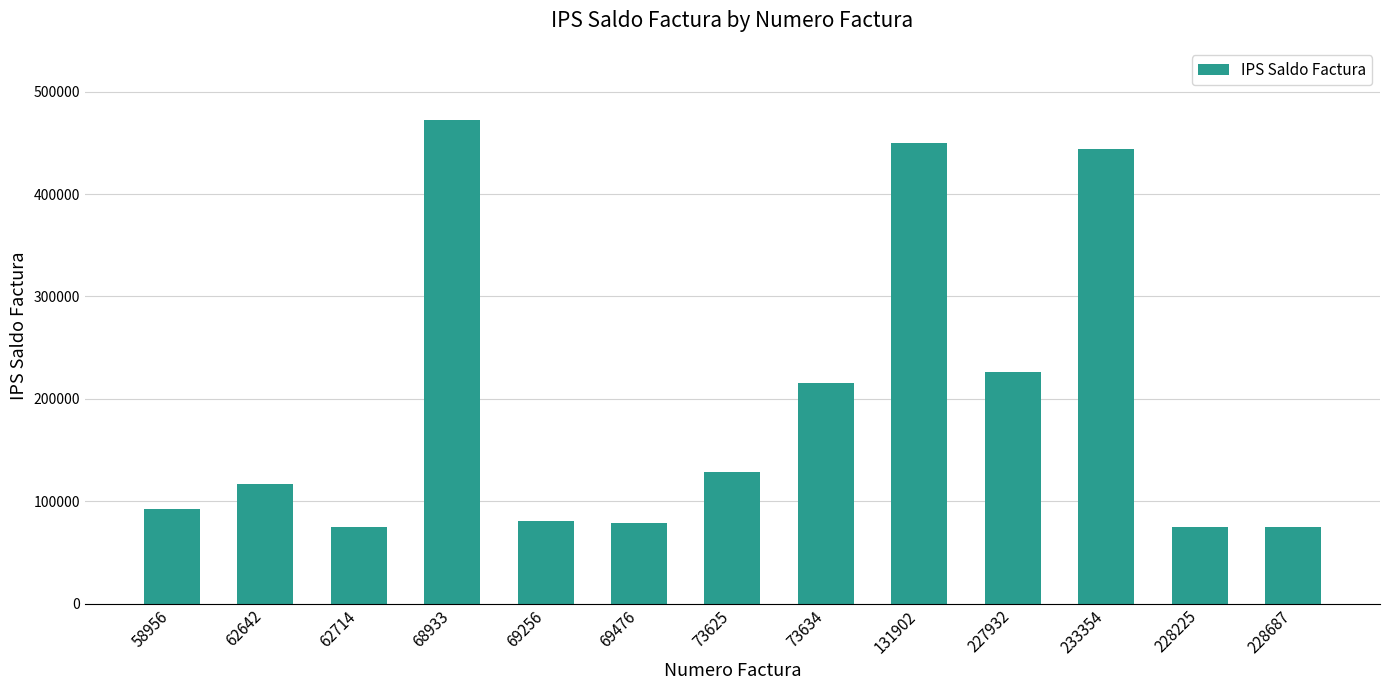

What value does the data have at 73634, to the nearest 100?

215800